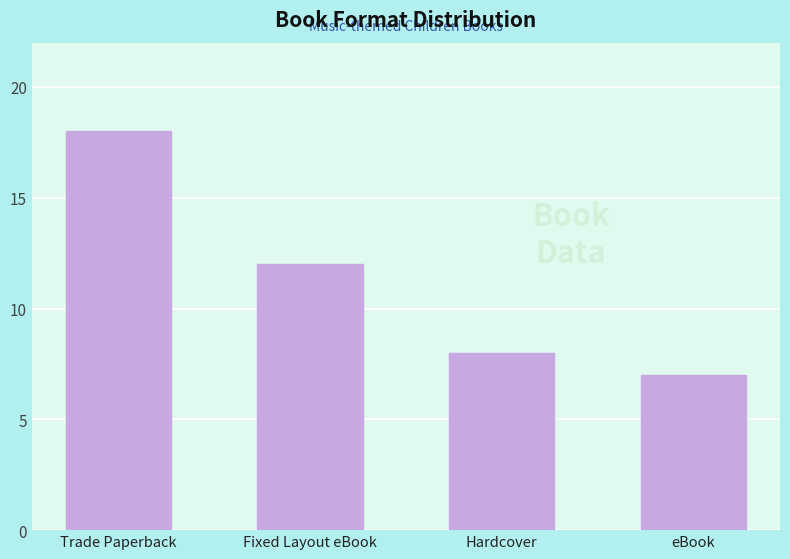

What is the change in value from Trade Paperback to Fixed Layout eBook?

-6